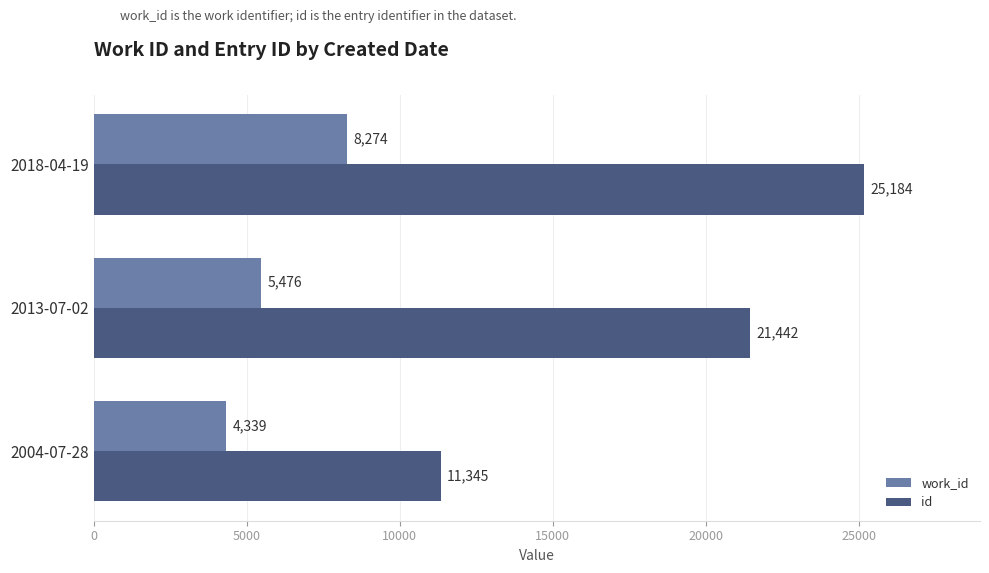

What is the sum of all work_id values?

18089